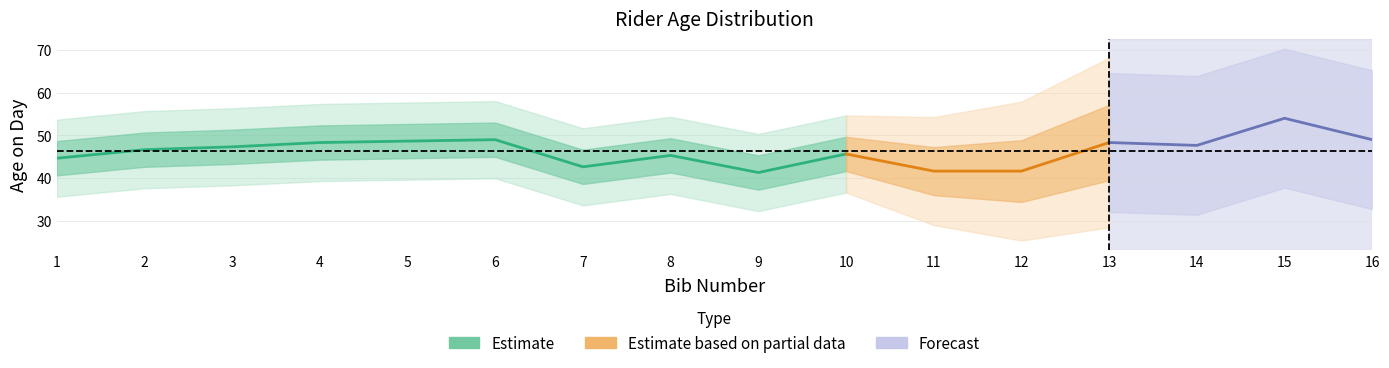

What is the sum of all values?

742